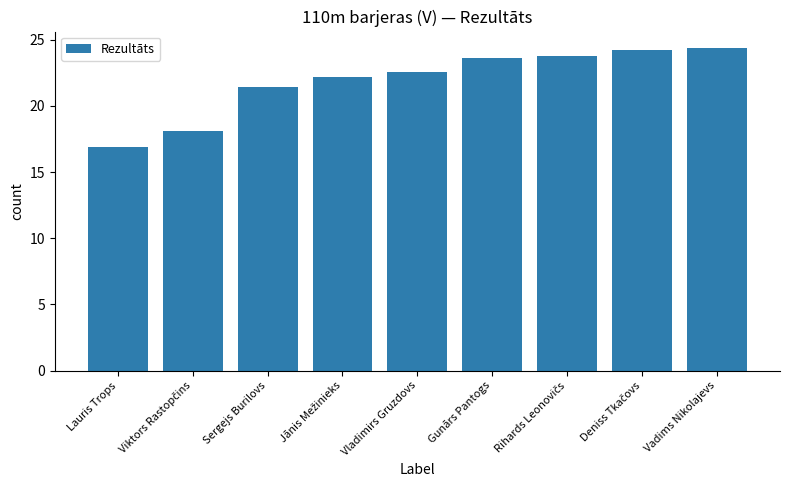

What value does the data have at Vadims Nikolajevs?

24.4